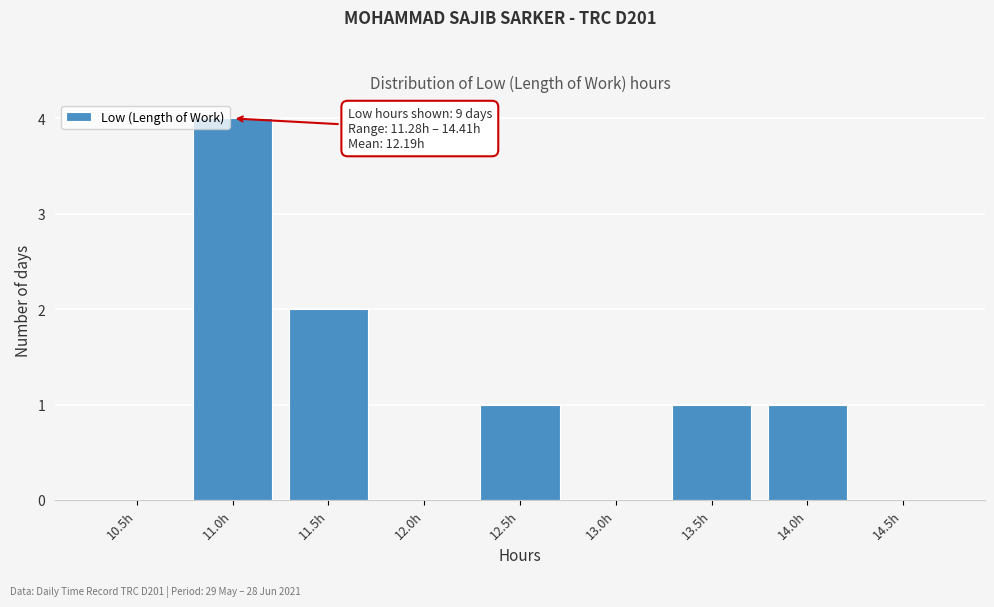

Reading left to right, list all the values displayed in this chart.

10.5h=0	11.0h=4	11.5h=2	12.0h=0	12.5h=1	13.0h=0	13.5h=1	14.0h=1	14.5h=0